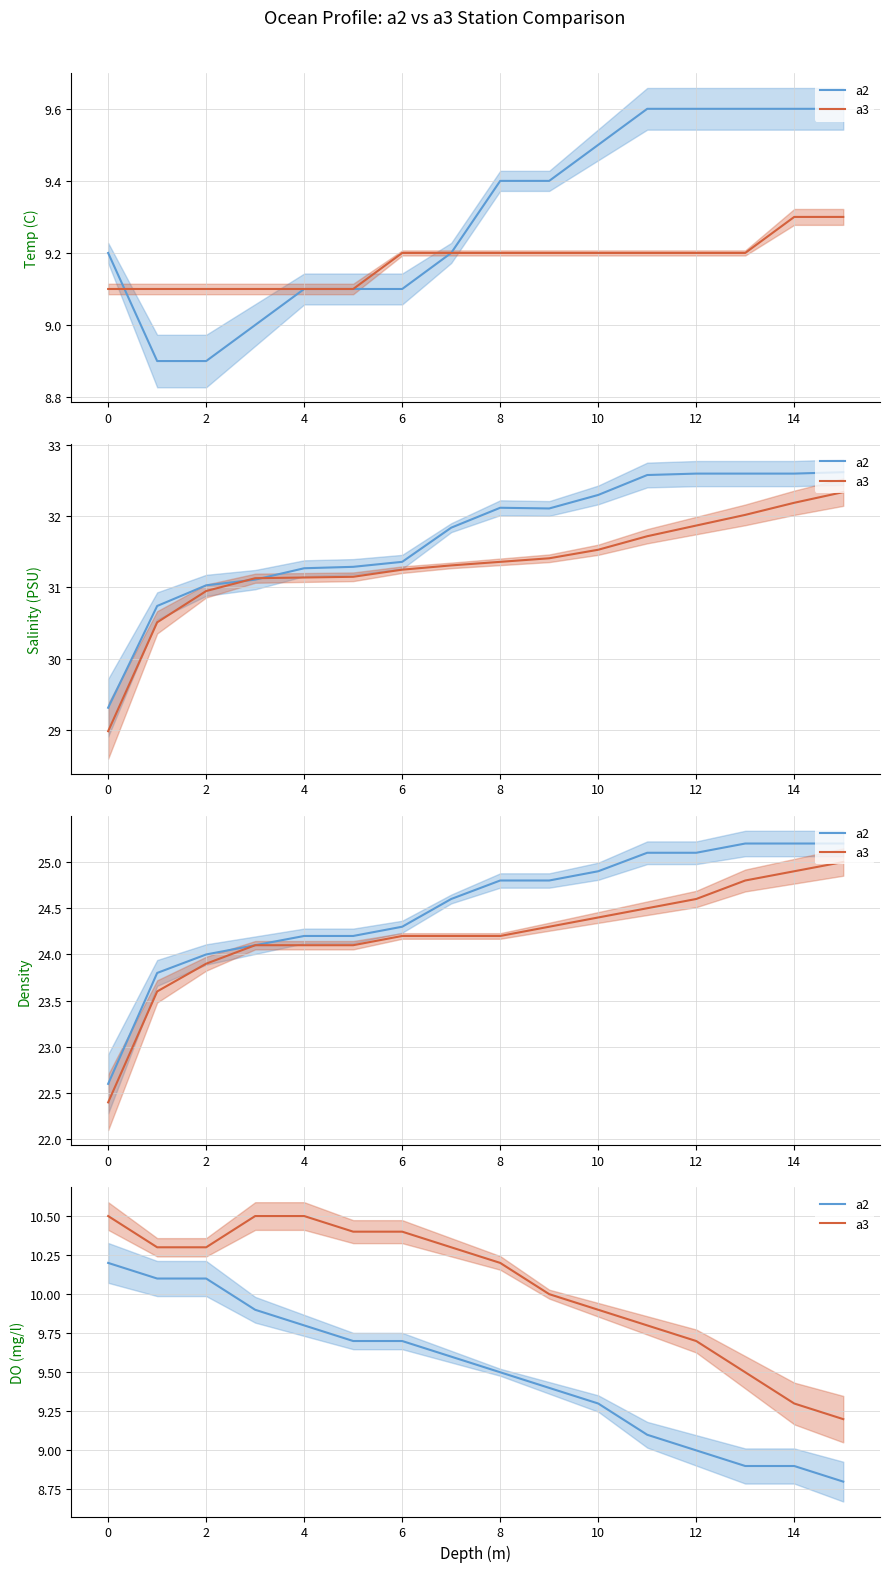

What is the maximum value shown in the chart?

10.5